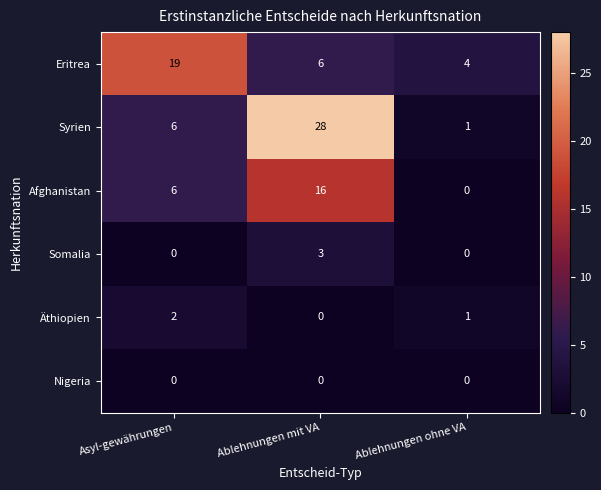

What is the difference between the maximum and minimum values in the Afghanistan series?

16